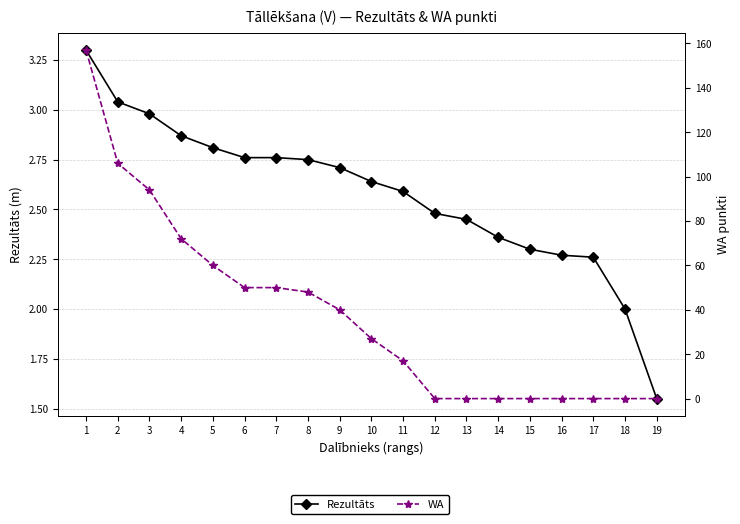

Reading right to left, what are all the values shown in this chart?

Rezultāts: 1.6	2.0	2.3	2.3	2.3	2.4	2.5	2.5	2.6	2.6	2.7	2.8	2.8	2.8	2.8	2.9	3.0	3.0	3.3
WA: 0.0	0.0	0.0	0.0	0.0	0.0	0.0	0.0	17.0	27.0	40.0	48.0	50.0	50.0	60.0	72.0	94.0	106.0	157.0